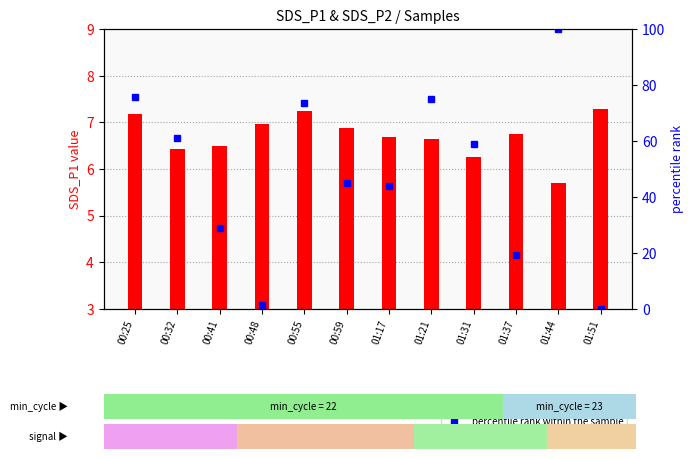

How many groups of bars are there?

12